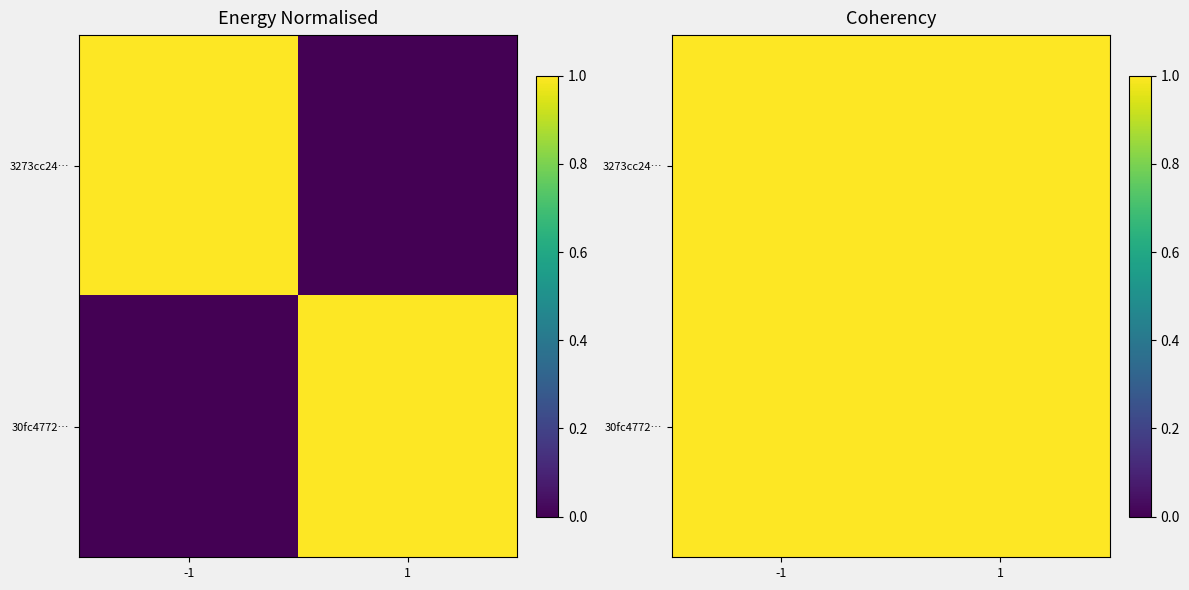

At which category is the sum across all series the highest?

-1